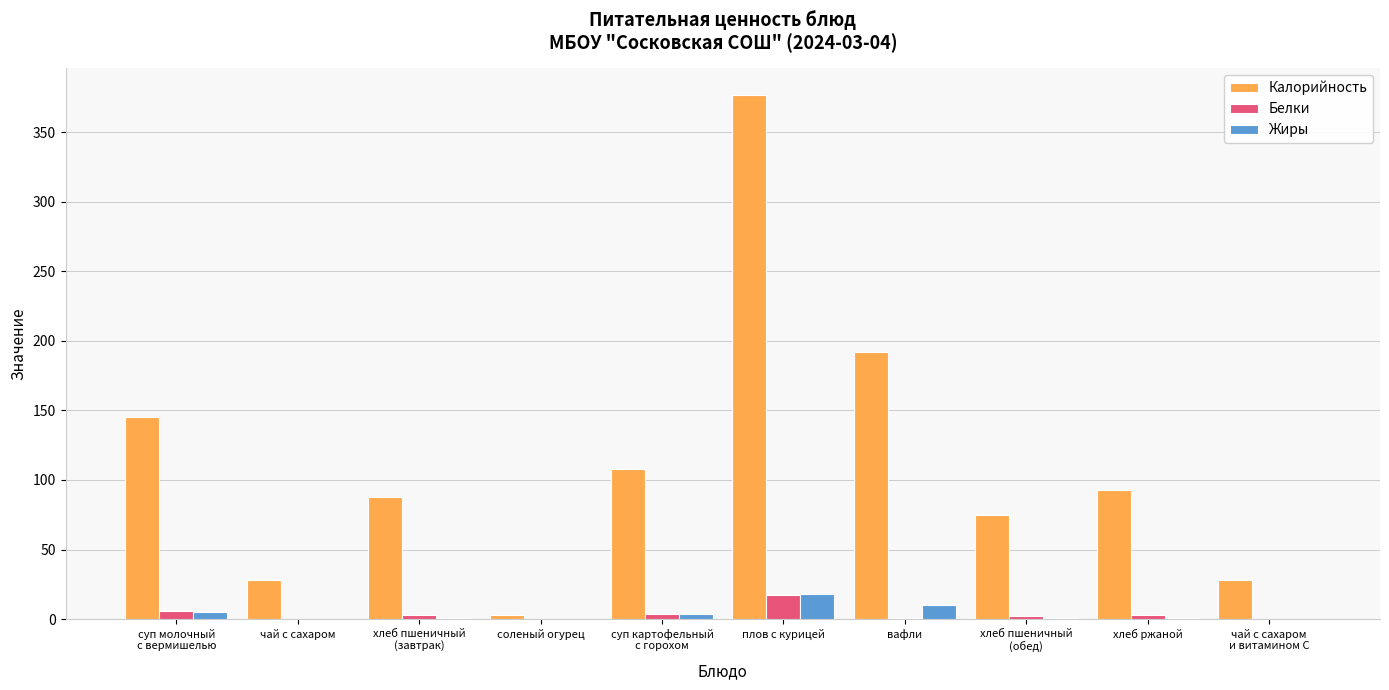

True or false: Жиры has a value of 10 at вафли.

True